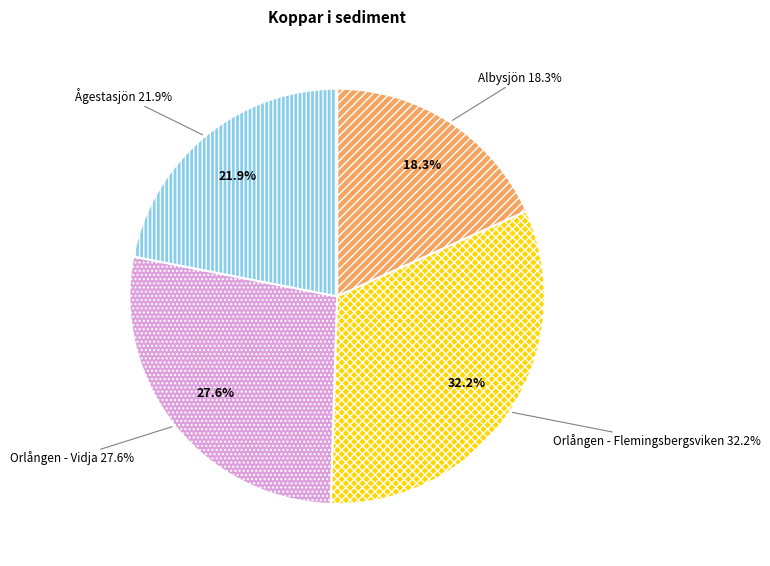

Combined, do Ågestasjön and Albysjön account for over 50%?

No